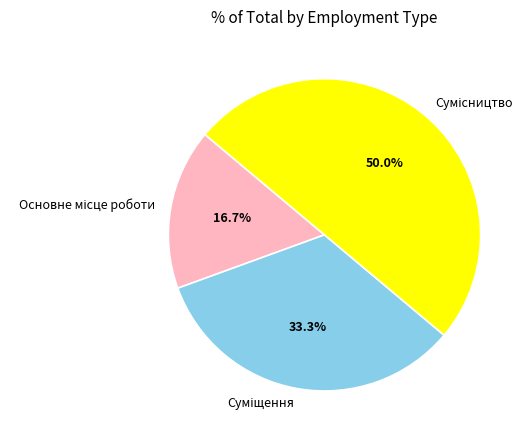

To the nearest percent, what is the difference between the largest and smallest slice percentages?

33%